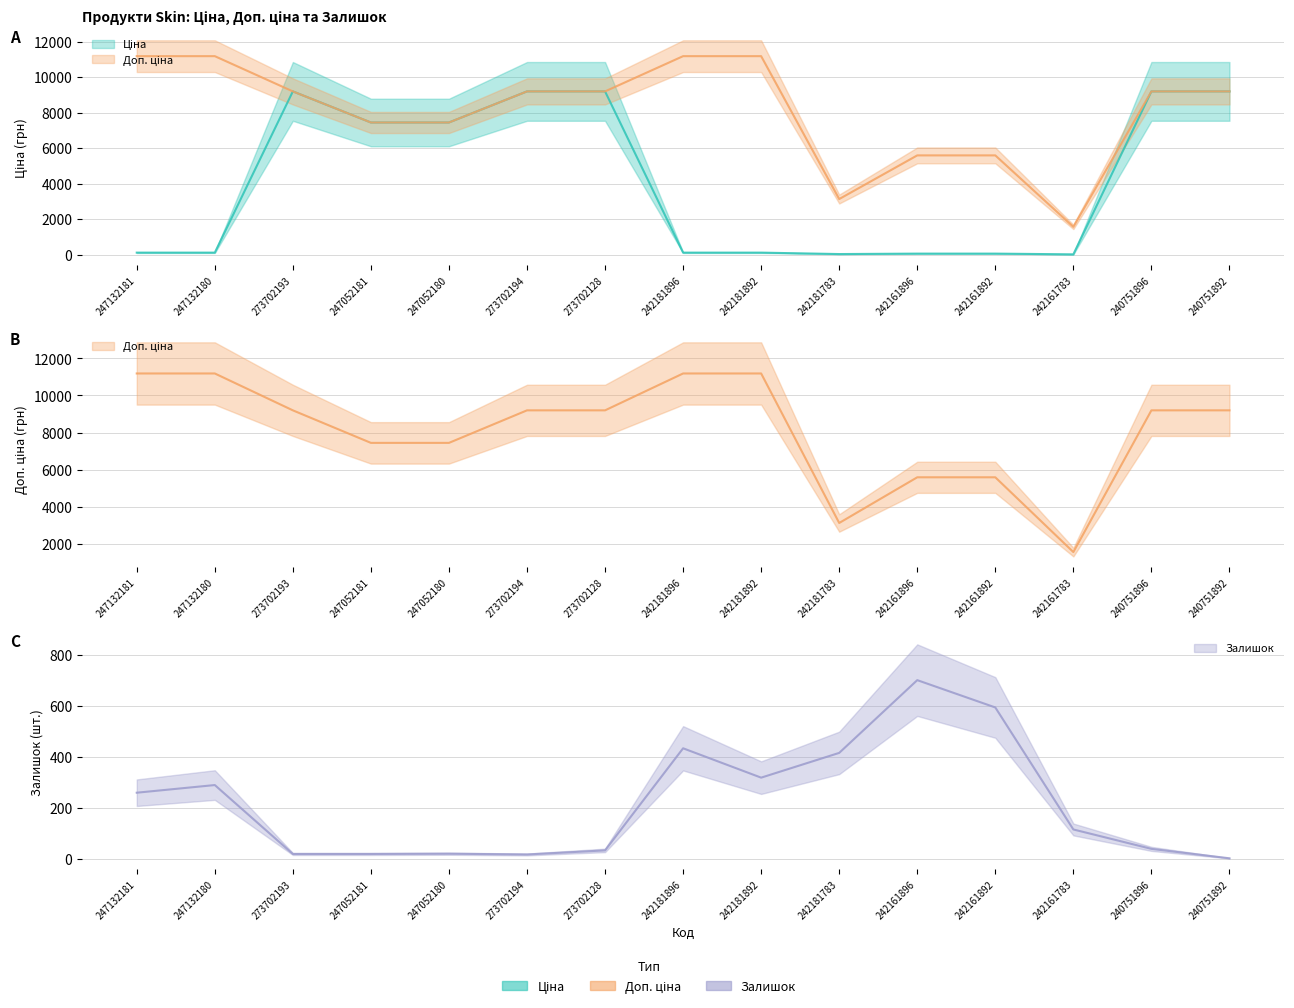

How many lines are shown in the chart?

3